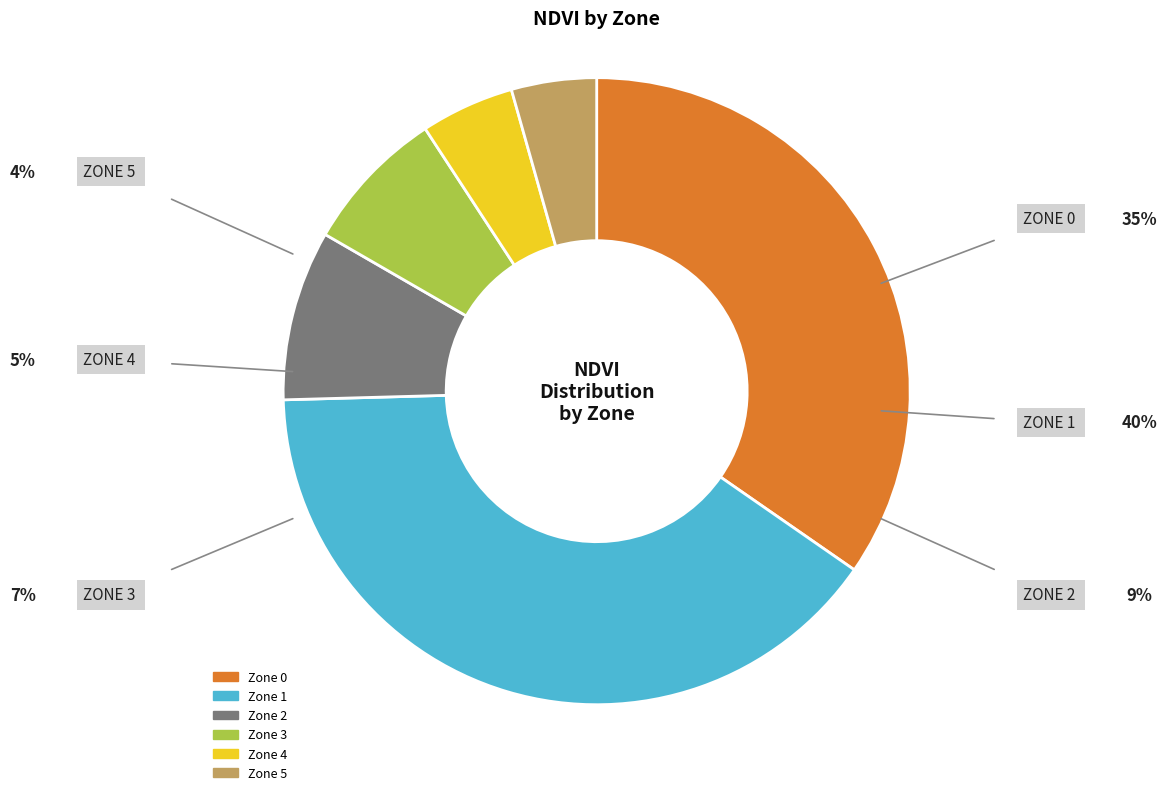

Is it true that Zone 3 is 7% of the pie?

True